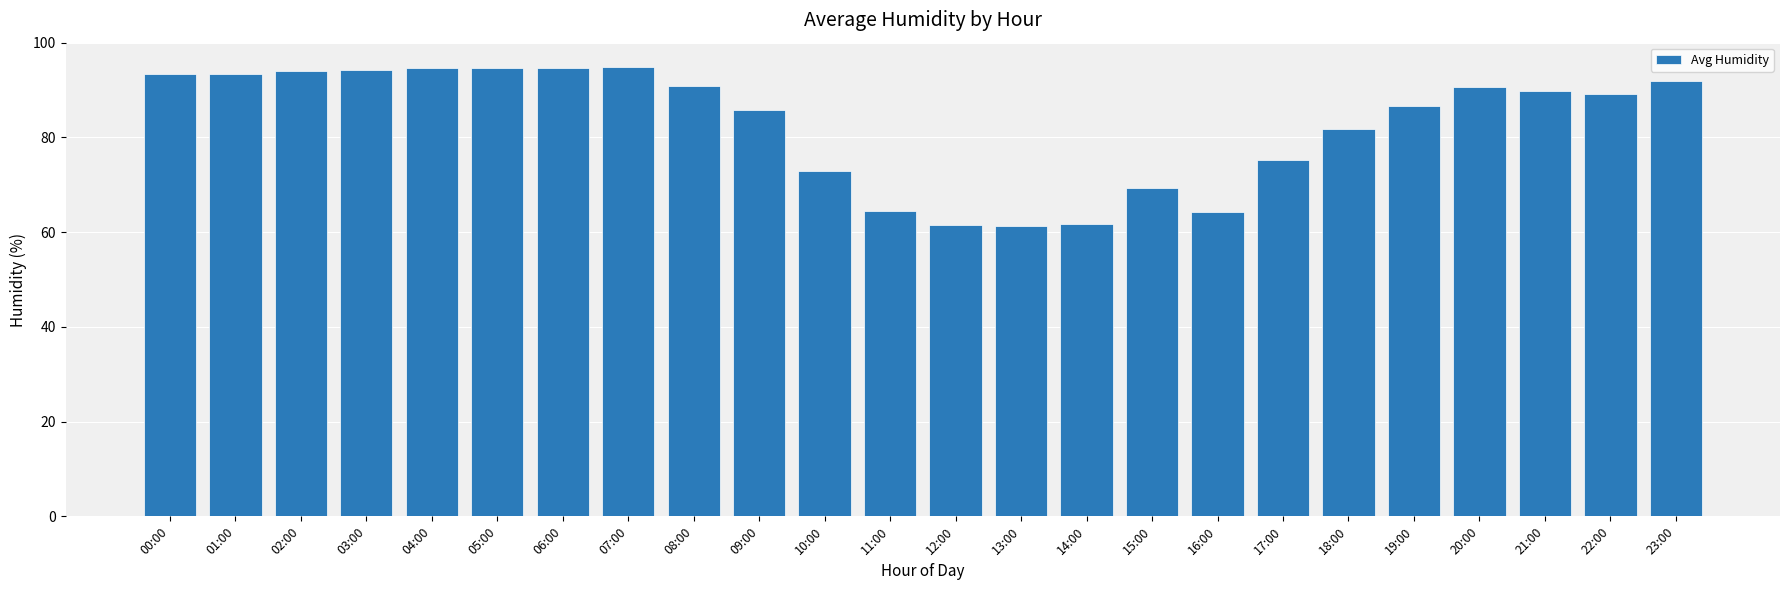

What is the ratio of the value at 07:00 to the value at 23:00?

1.0